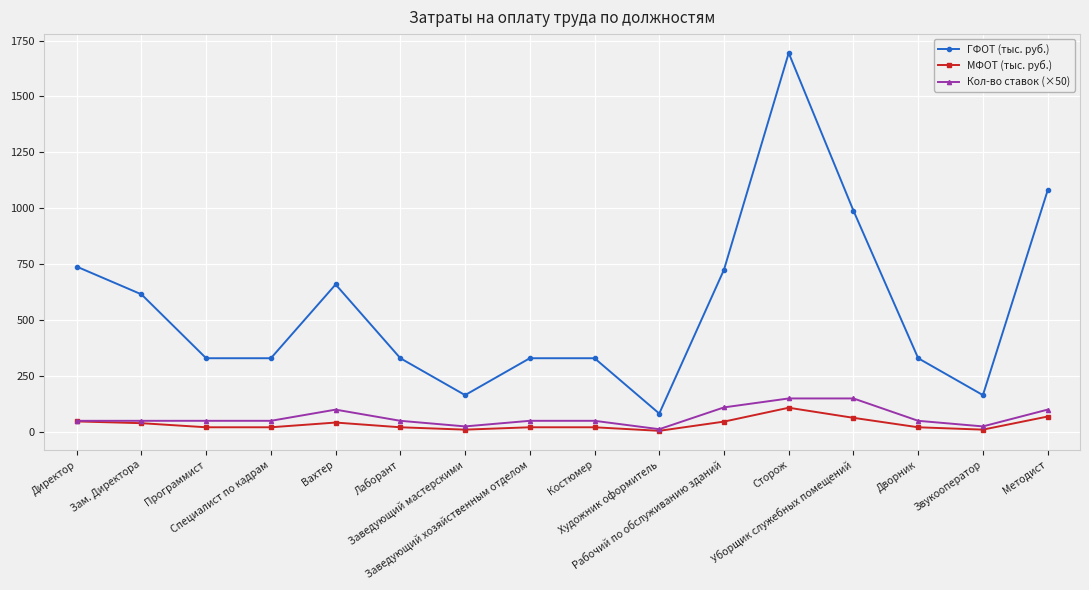

Which series has the largest total across all categories?

ГФОТ (тыс. руб.)